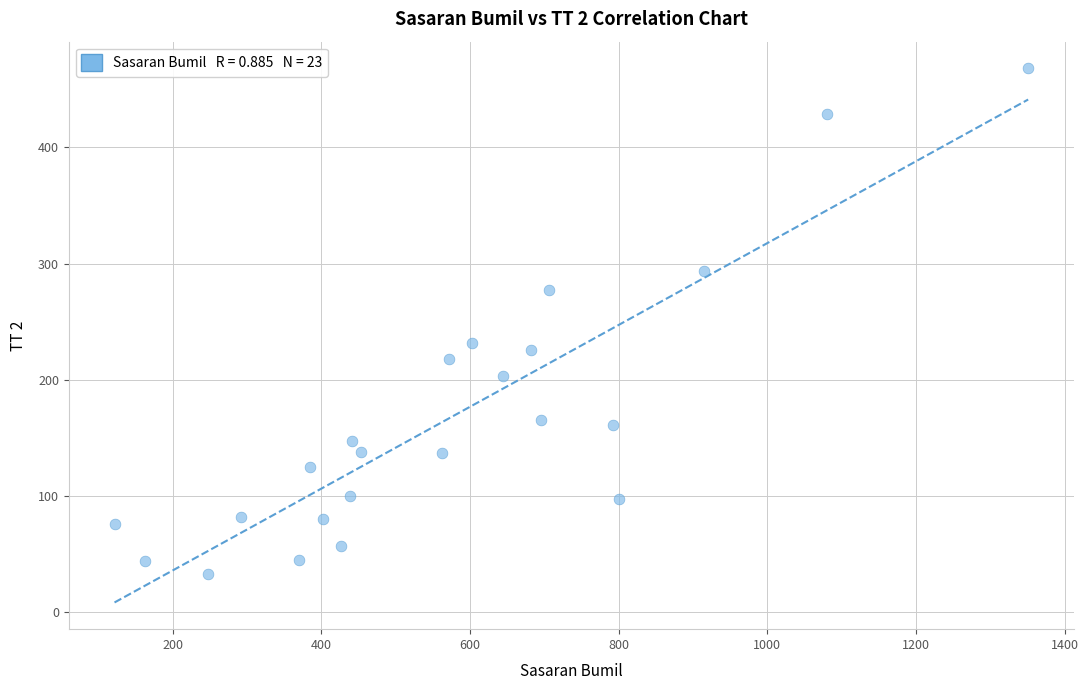

What Y value in the scatter plot is closest to 250?

232